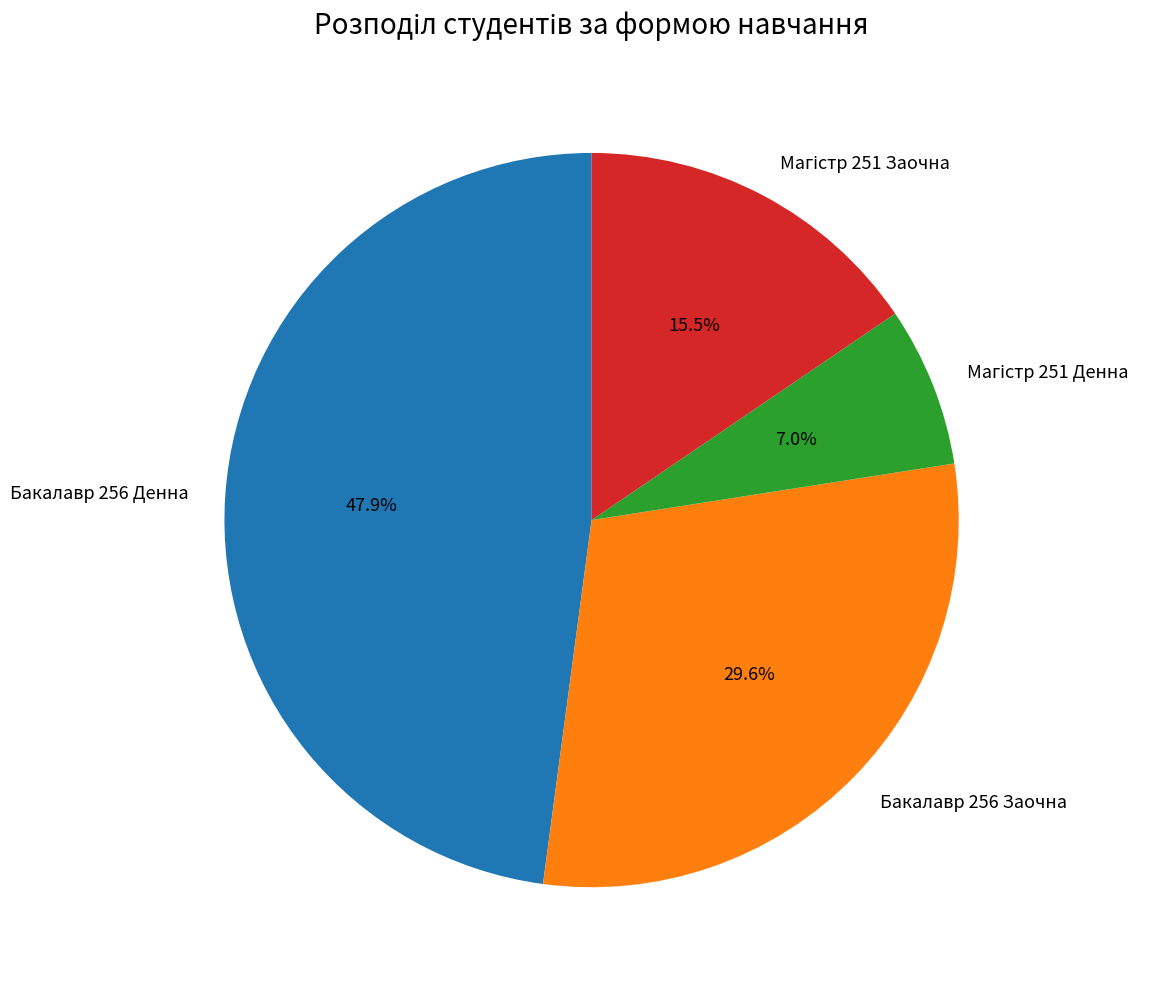

To the nearest percent, what is the average slice percentage?

25%